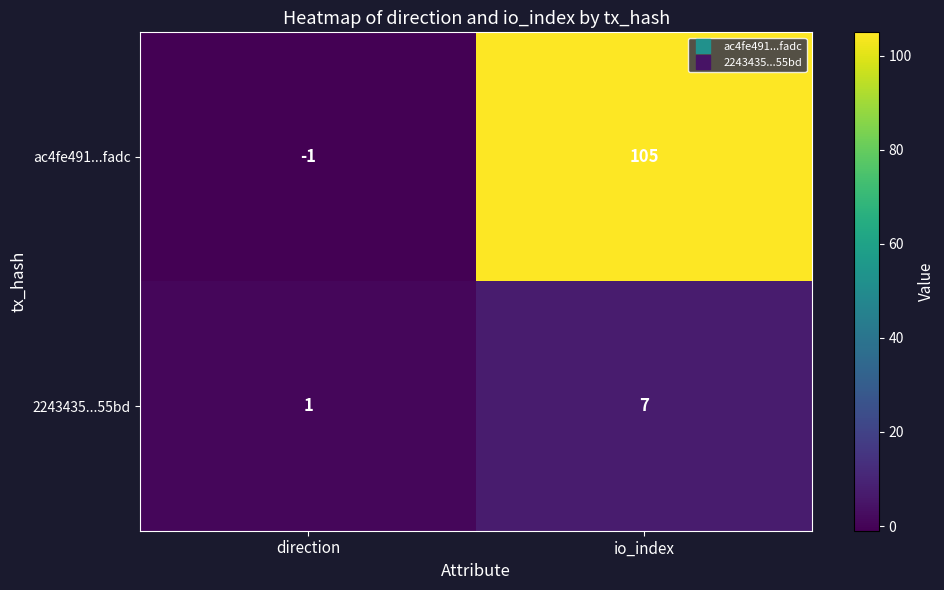

The value of 2243435...55bd at io_index is 12. True or false?

False